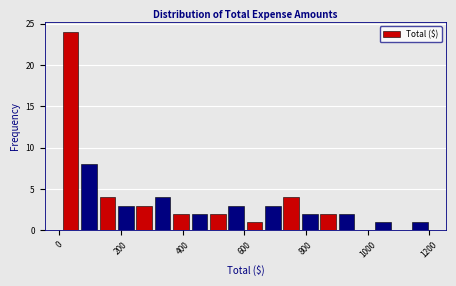

Read against the x-axis, roughly where is the centre of the tallest bar?

40